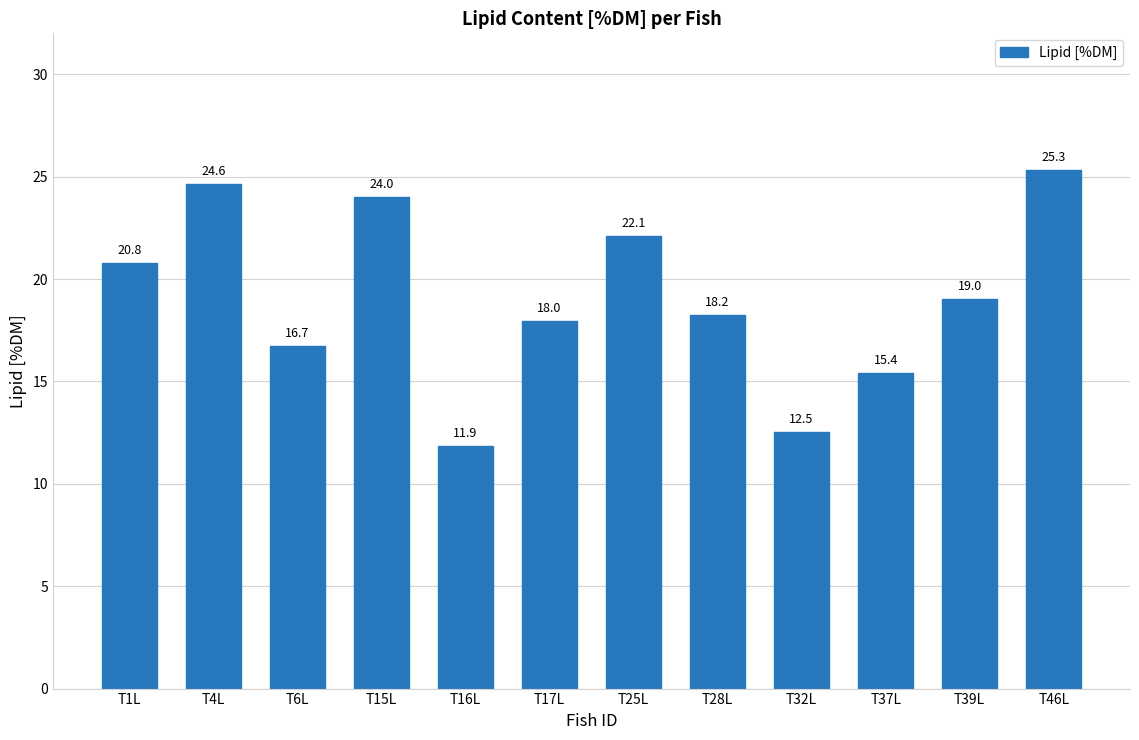

Which label corresponds to the largest value in the chart?

T46L